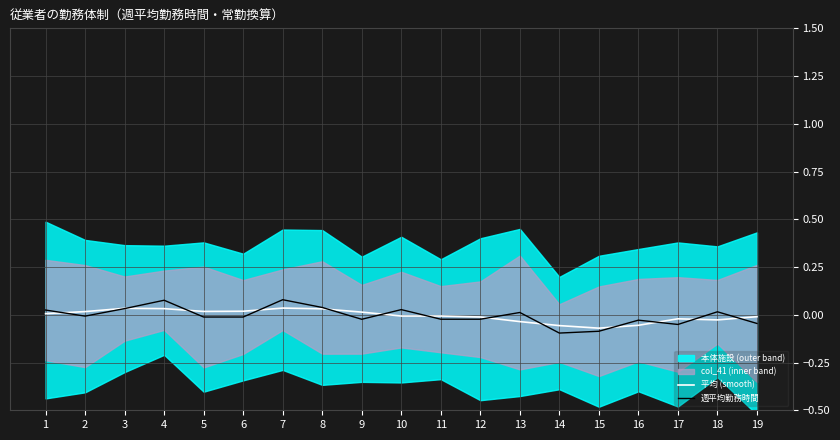

At how many categories does at least one series exceed 0?

12